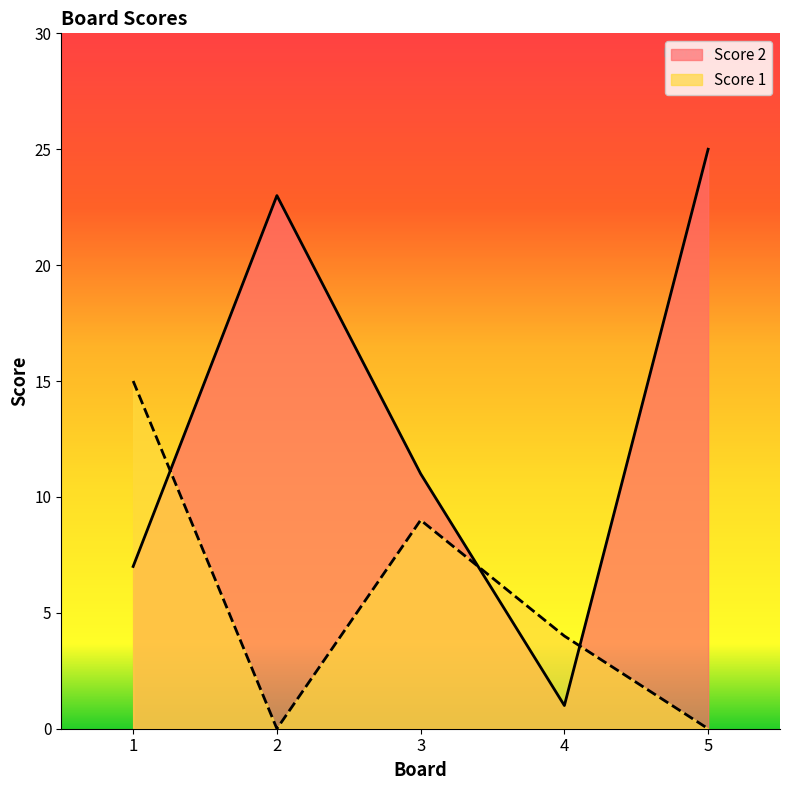

What is the value of the Score 2 point at the 1st from the left?

7